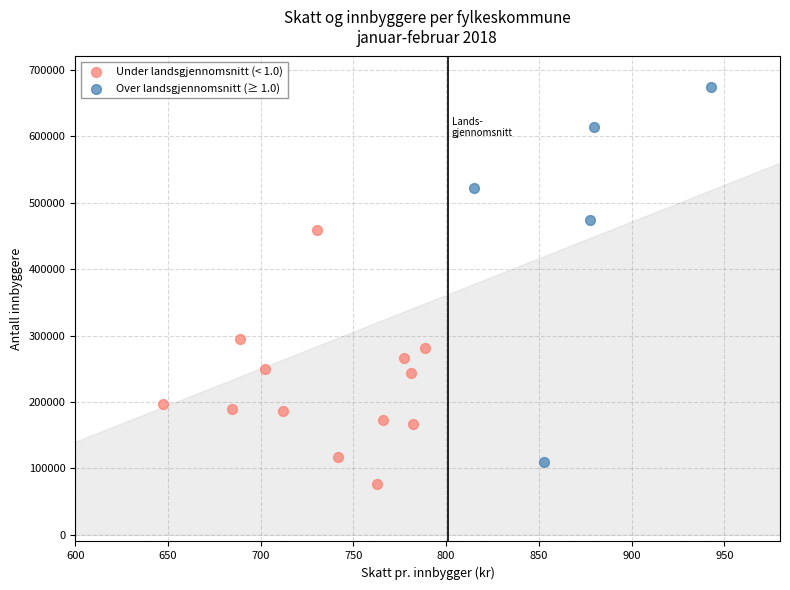

Which series has the largest Y range (max minus min)?

Over landsgjennomsnitt (≥ 1.0)